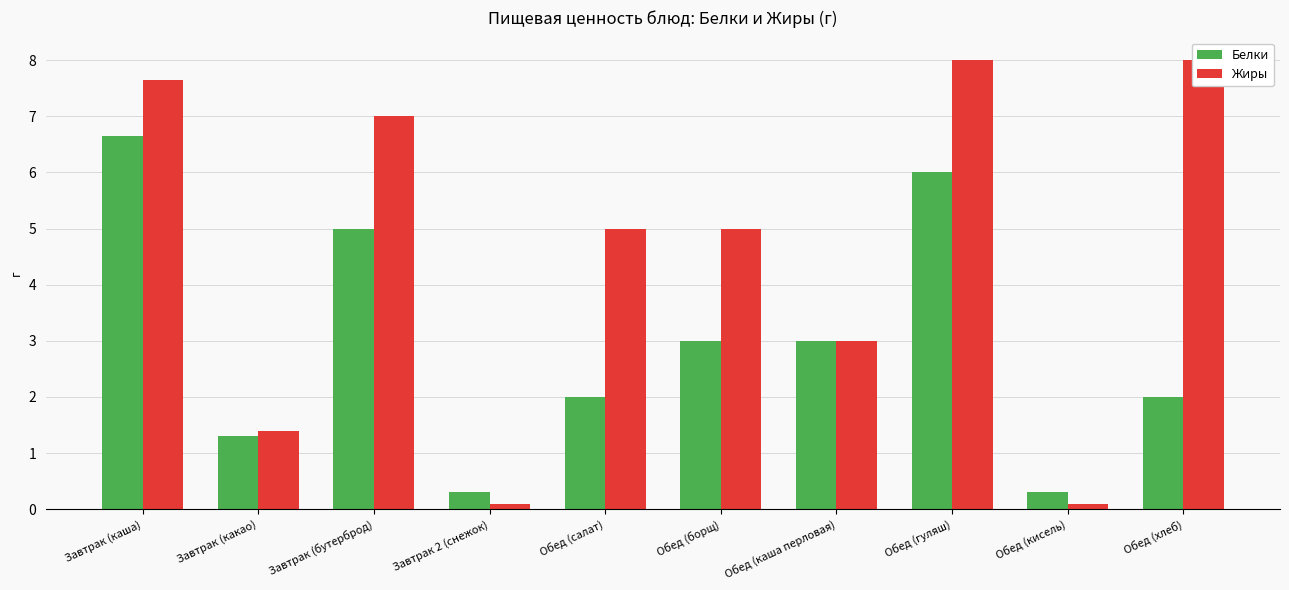

Are the bars grouped side by side (vs. stacked)?

Yes